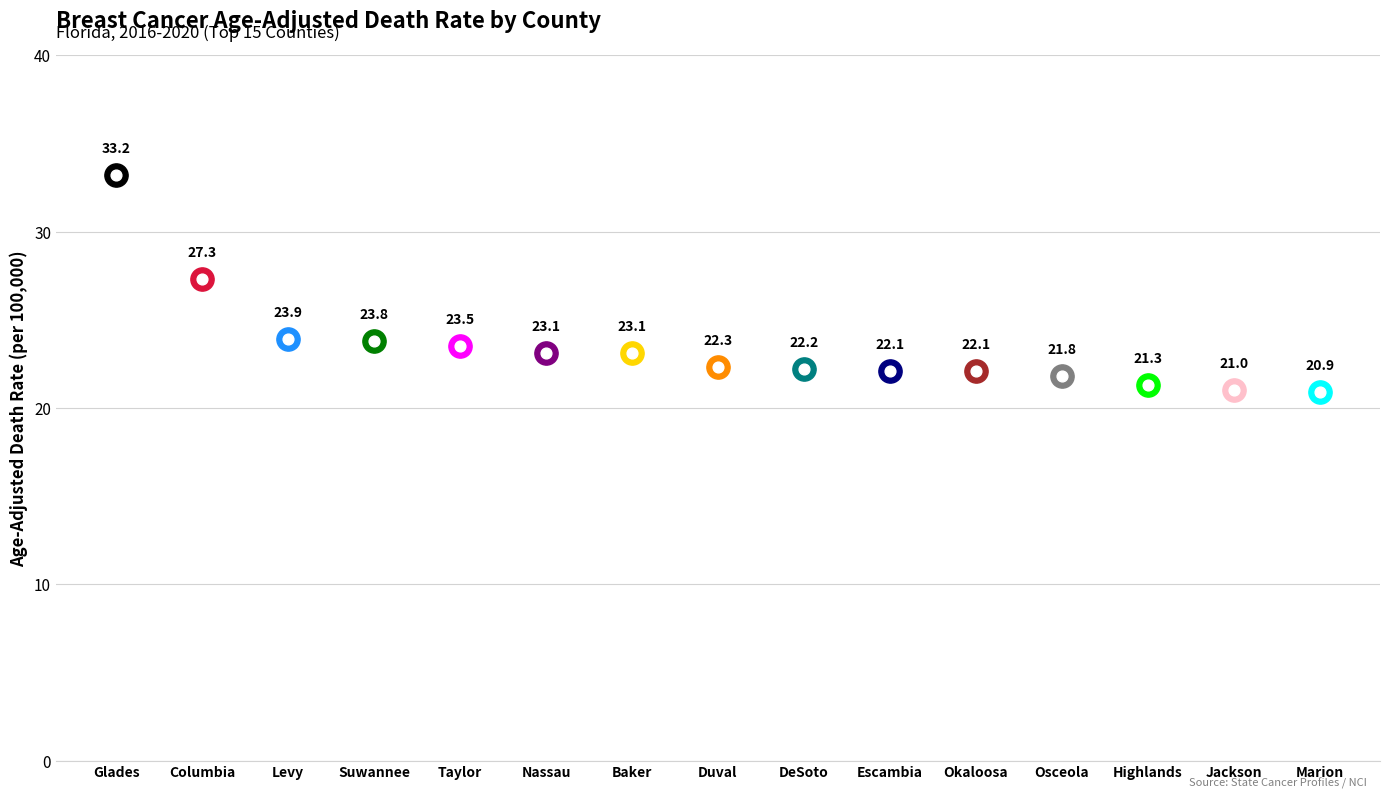

Between Baker and Columbia, which is larger?

Columbia